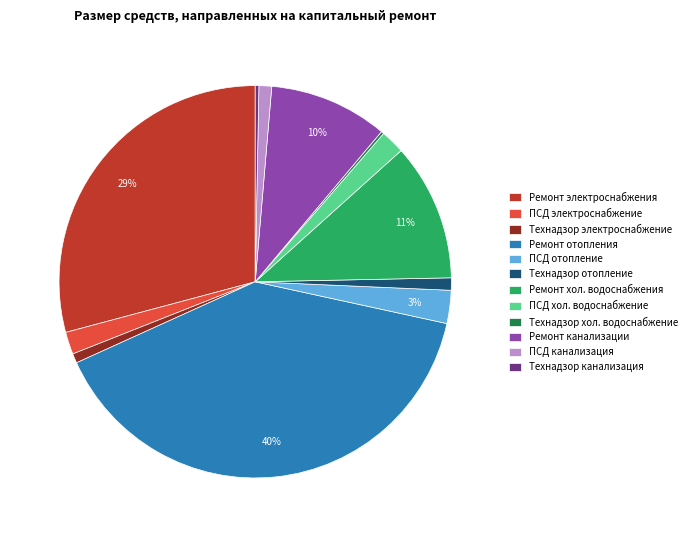

Does ПСД канализация represent more than half of the total?

No